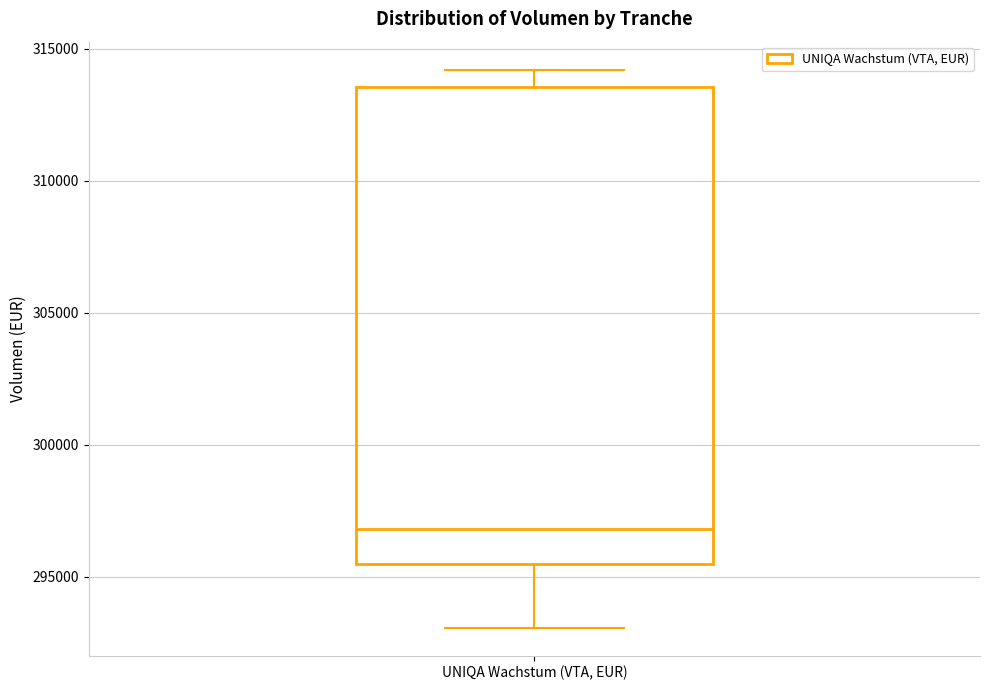

Read this box plot against the y-axis: the position of the median line, the range covered by the box, and the ends of both whiskers. The values are not printed on the chart, so give them approximately, as read against the axis.

median 297000, box 295500 to 313500, whiskers 293000 to 314000